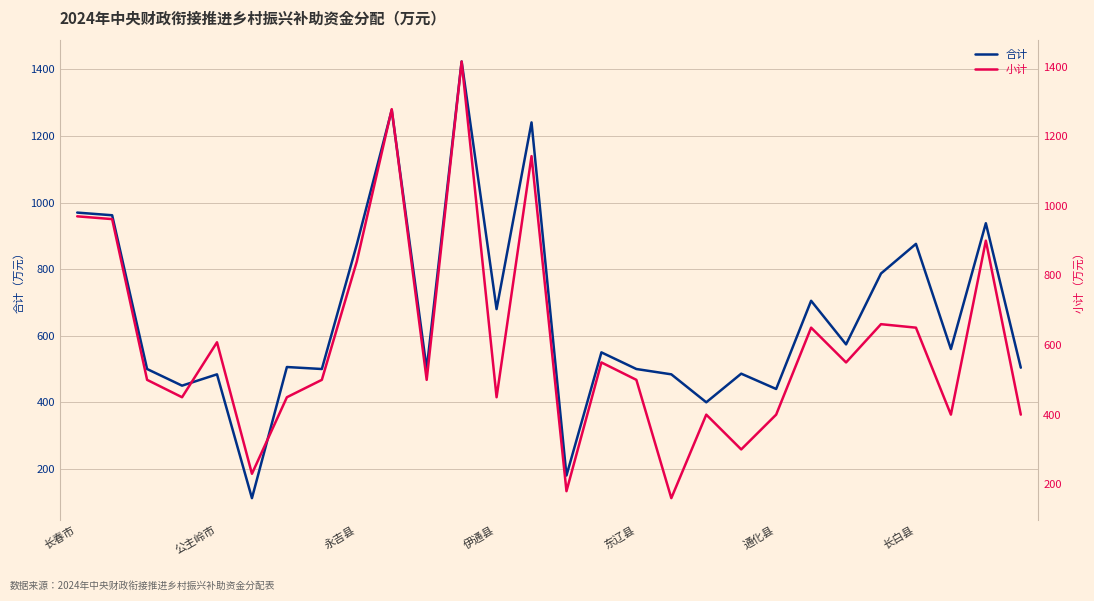

Which category has the highest value across all series?

11